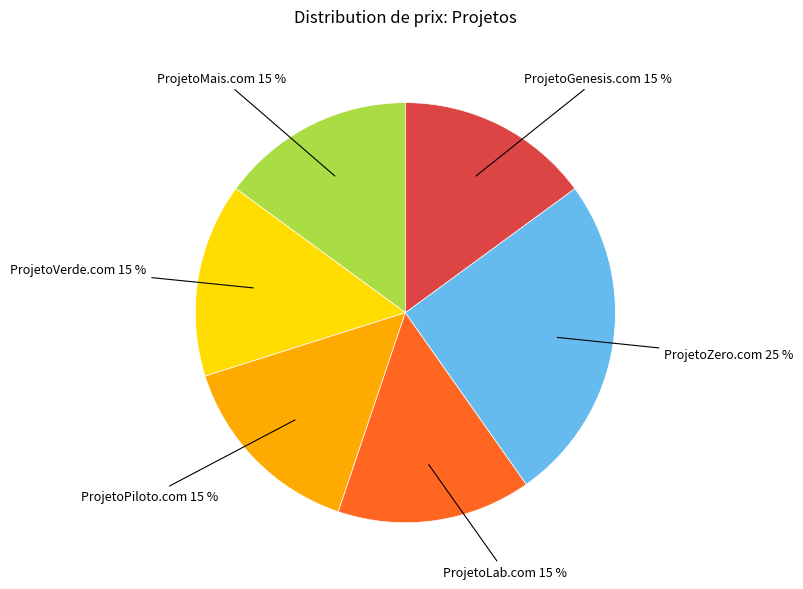

How many slices are in this pie chart?

6